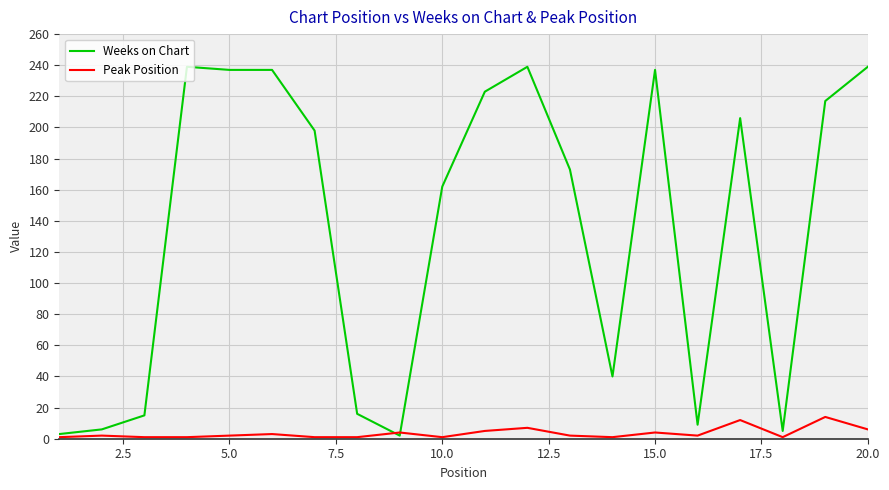

Rank the series by their maximum value, from lowest to highest.

Peak Position, Weeks on Chart